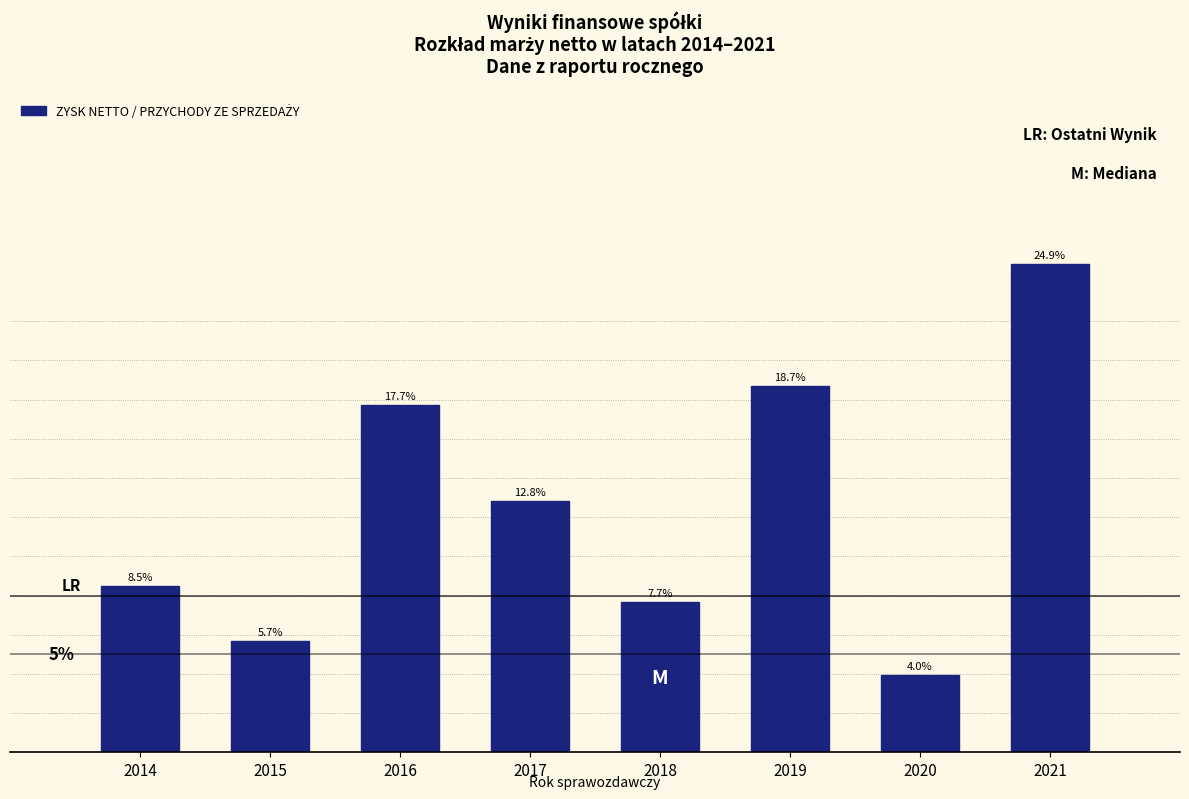

Does the chart contain any negative values?

No